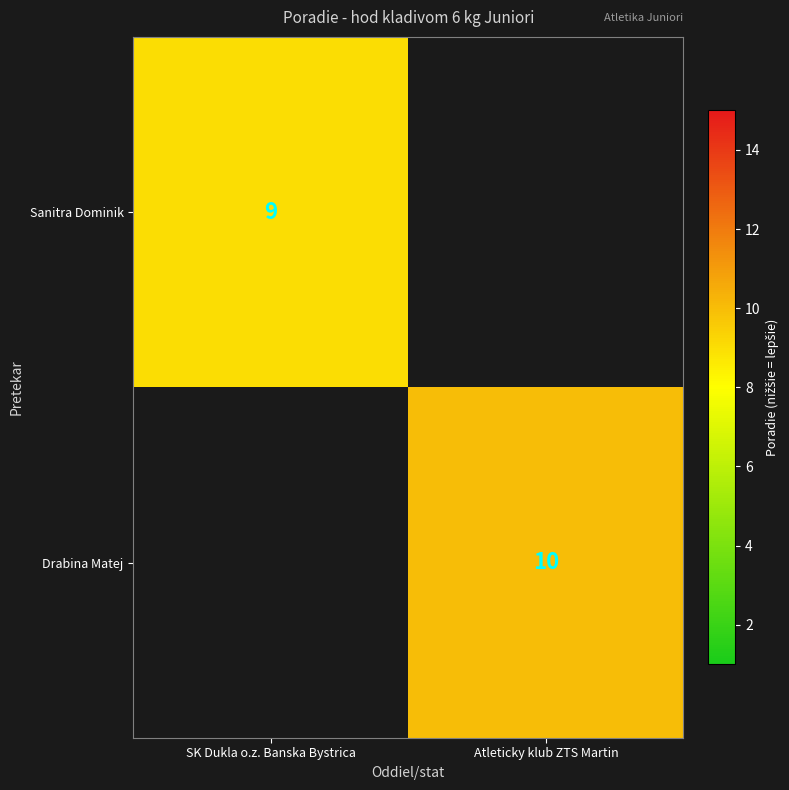

What is the minimum value shown in the chart?

9.0